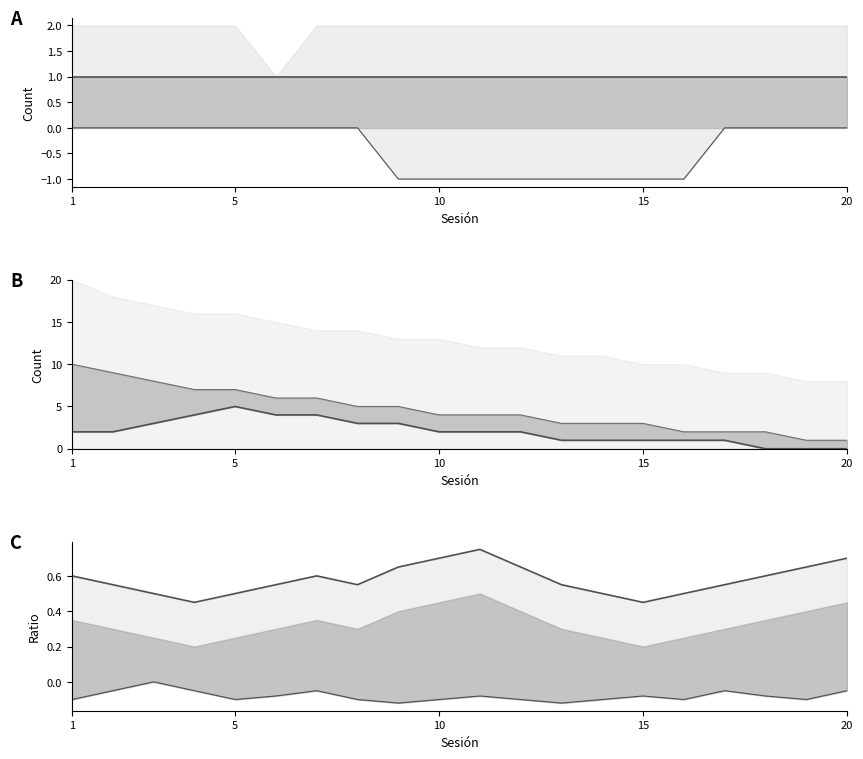

What is the minimum value for Mid bound?

1.0